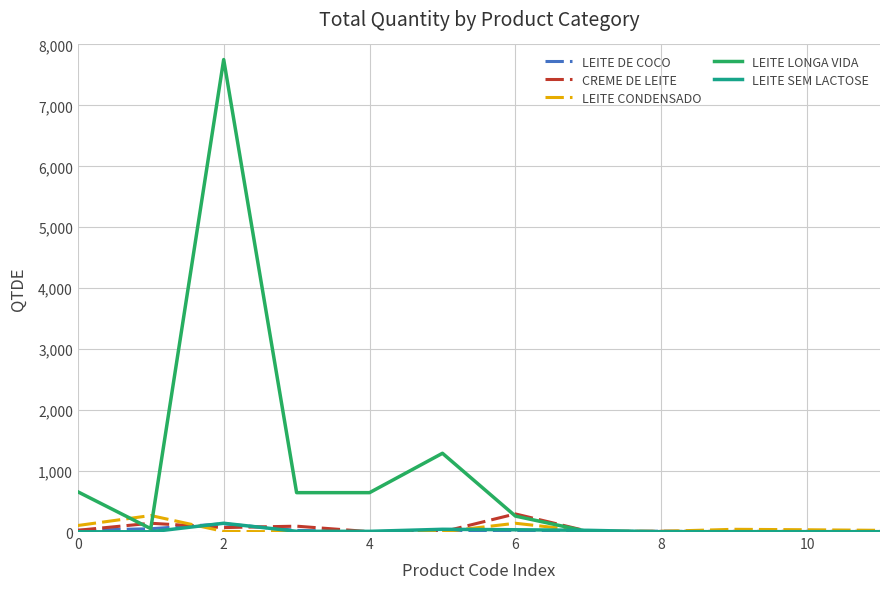

What is the lowest value of the LEITE LONGA VIDA series?

6.0